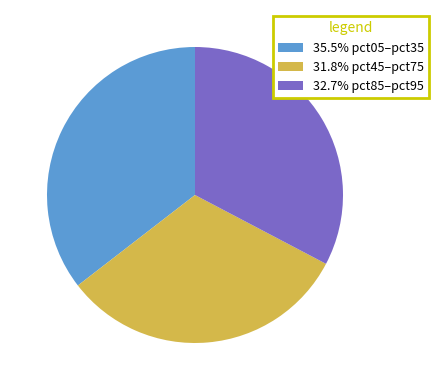

Is the sum of 31.8% pct45–pct75 and 35.5% pct05–pct35 greater than half?

Yes